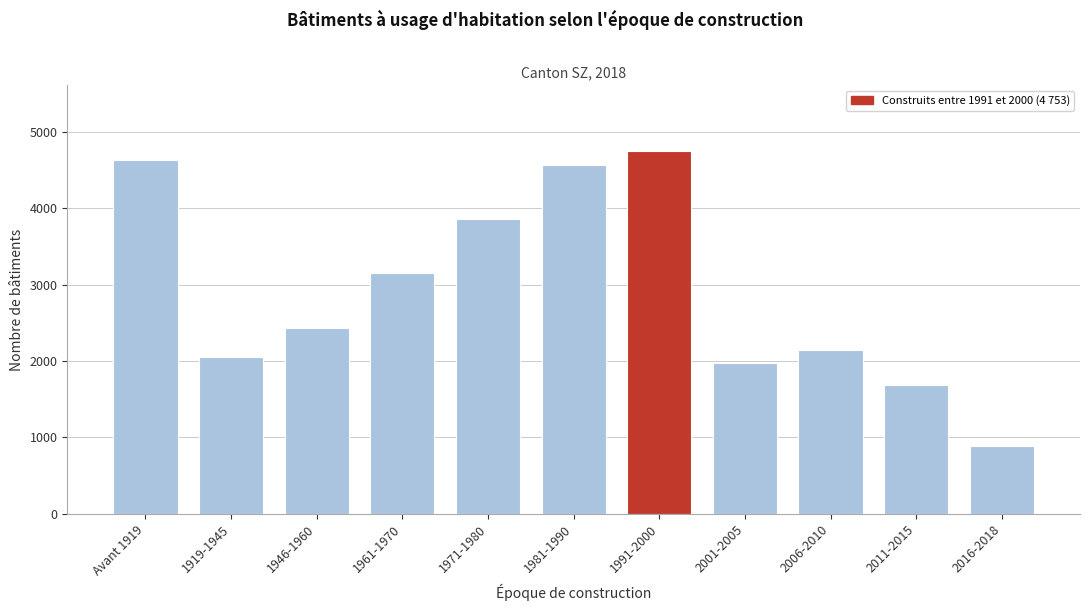

Reading left to right, list all the values displayed in this chart.

4630	2058	2438	3149	3864	4565	4753	1978	2145	1683	885